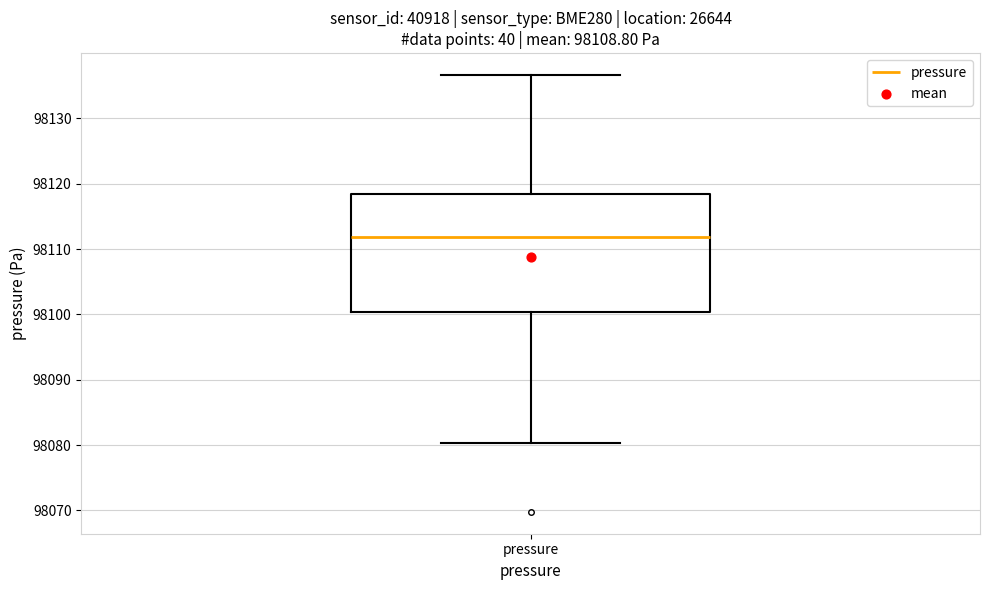

Where is the lower edge of the box for pressure on the y-axis? The values are not printed on the chart, so give them approximately, as read against the axis.

98100